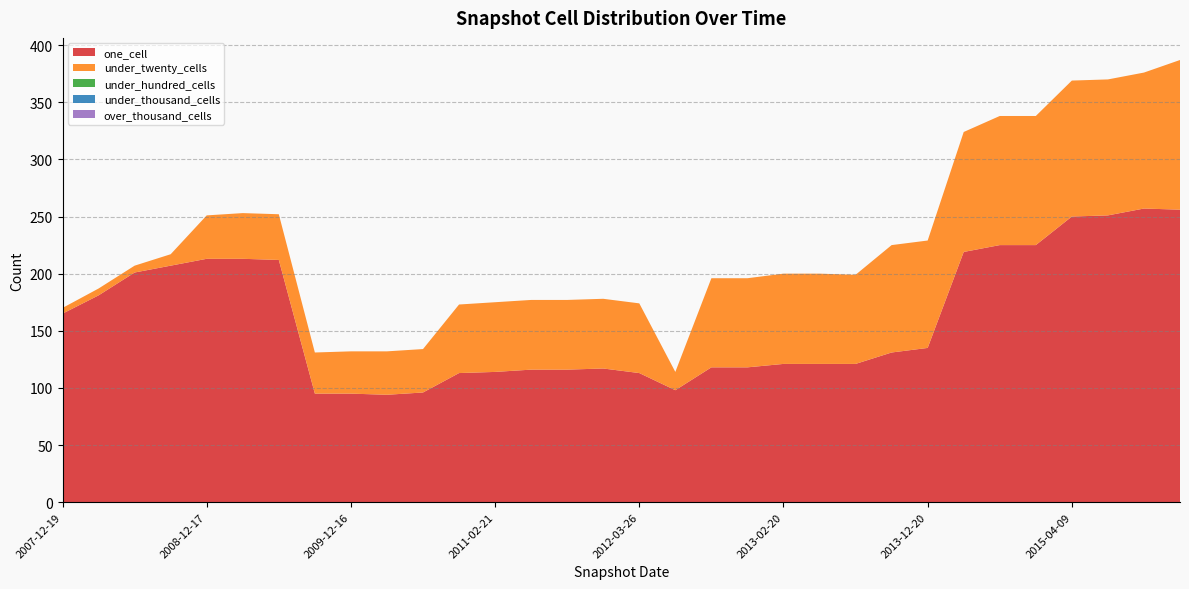

Does the chart have visible grid lines?

Yes